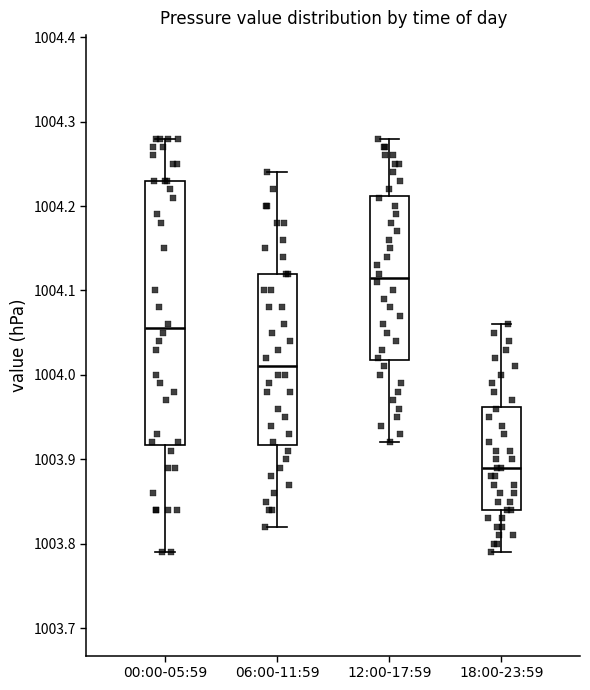

Which box's median line is the lowest?

18:00-23:59